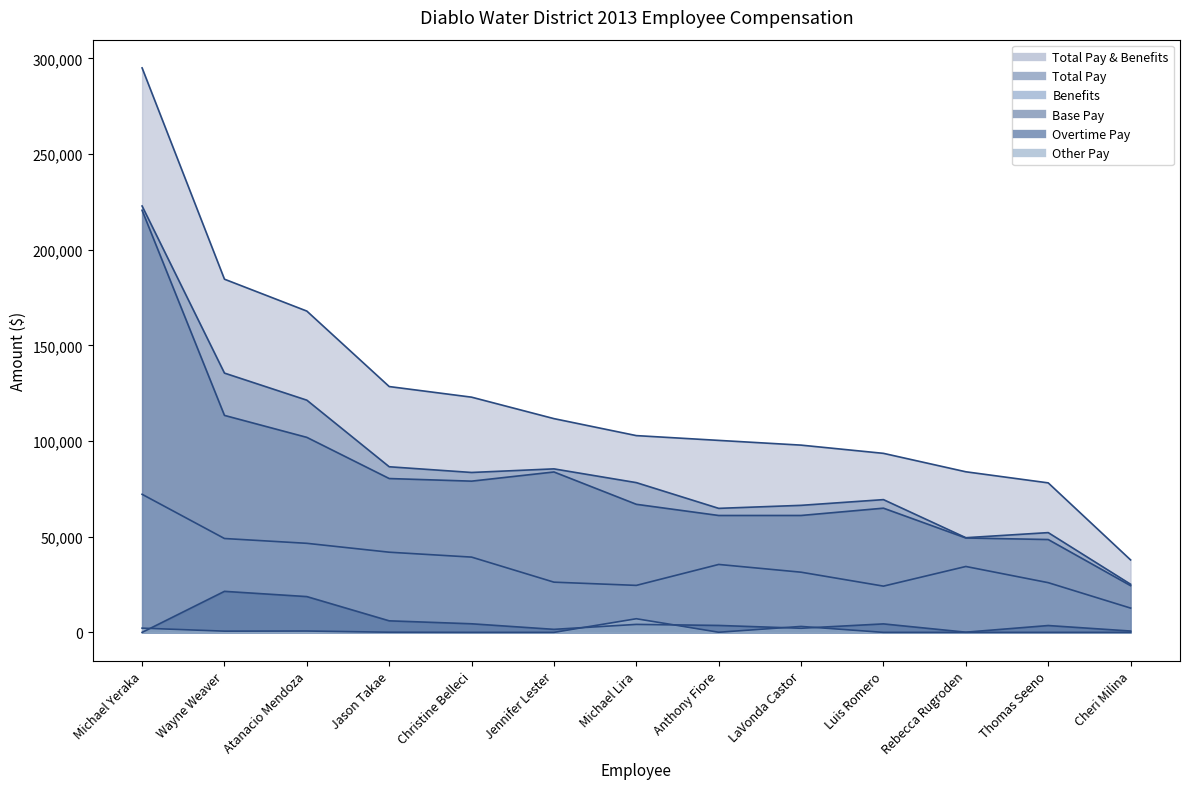

List the labels in order of Benefits value, largest first.

Michael Yeraka, Wayne Weaver, Atanacio Mendoza, Jason Takae, Christine Belleci, Anthony Fiore, Rebecca Rugroden, LaVonda Castor, Jennifer Lester, Thomas Seeno, Michael Lira, Luis Romero, Cheri Milina